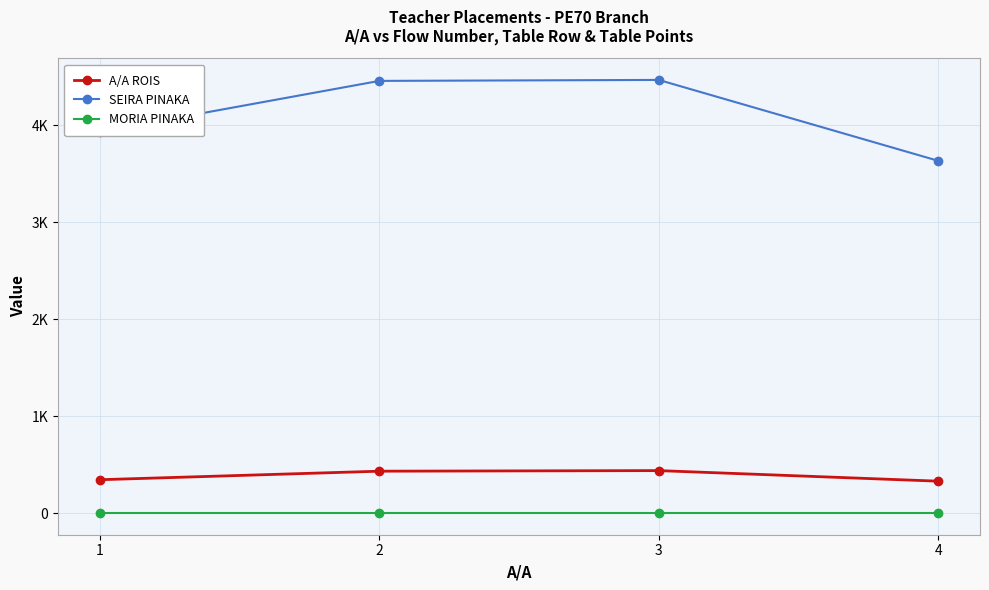

What are all the series names shown in the legend?

A/A ROIS, SEIRA PINAKA, MORIA PINAKA